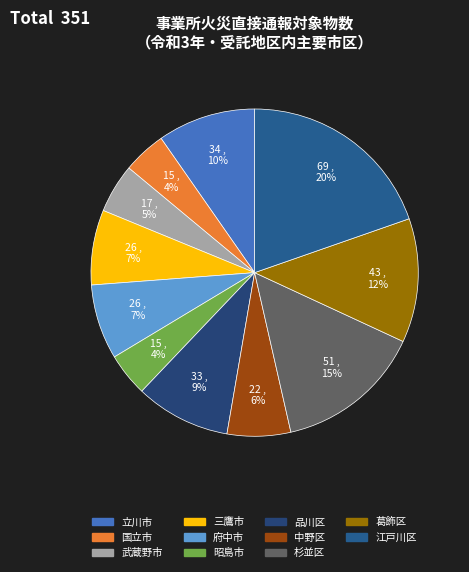

Which category has the biggest portion of the pie?

江戸川区